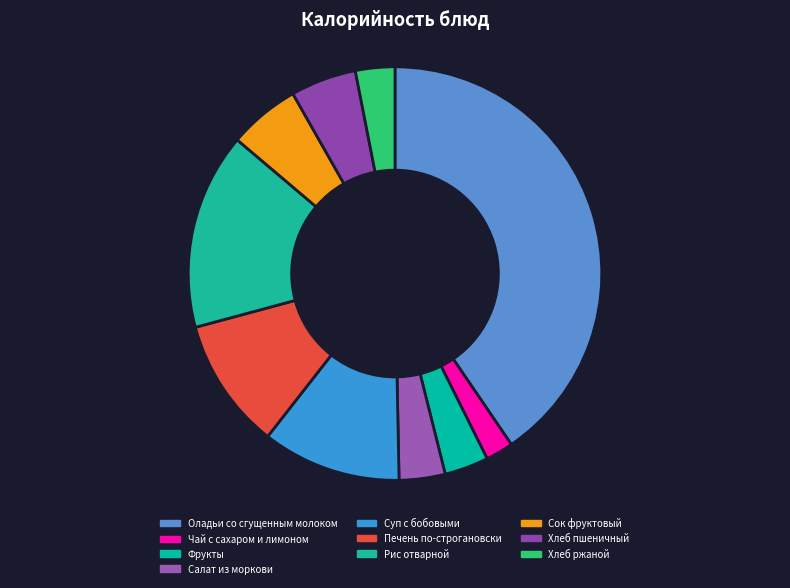

True or false: Печень по-строгановски accounts for 10% of the total.

True